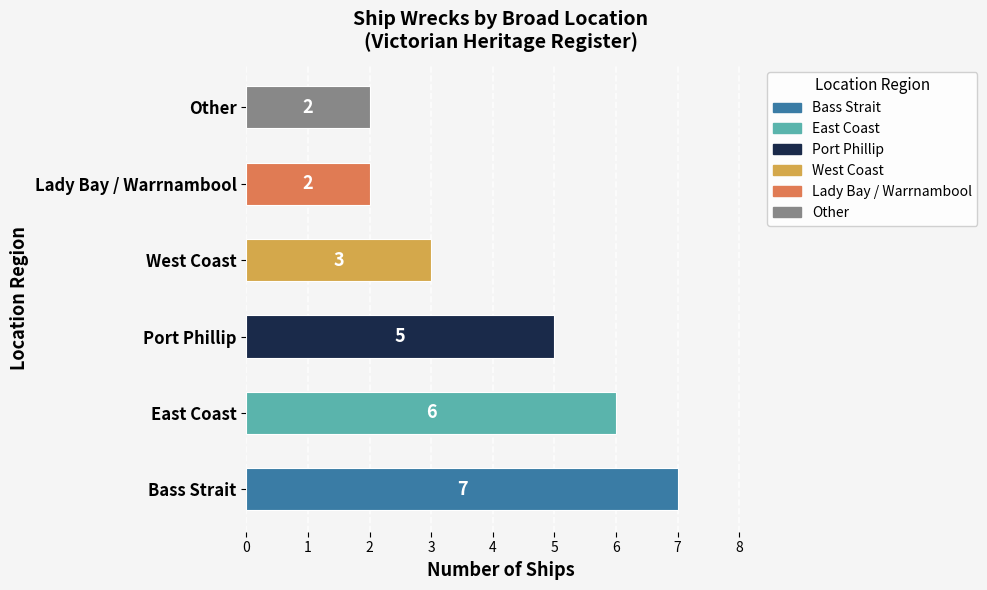

Reading bottom to top, list all the values displayed in this chart.

7	6	5	3	2	2